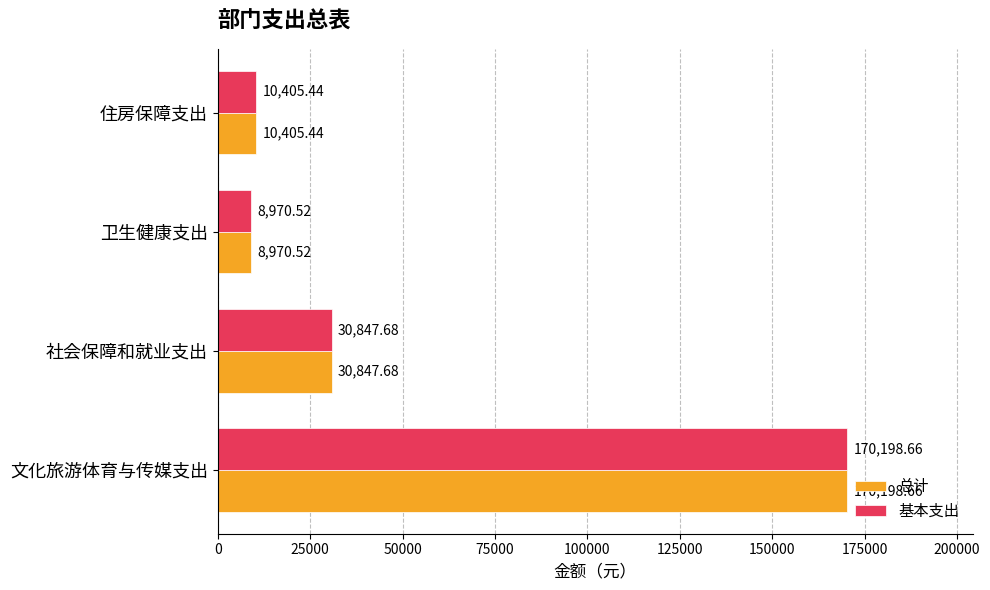

What is the sum of all 总计 values?

220422.3